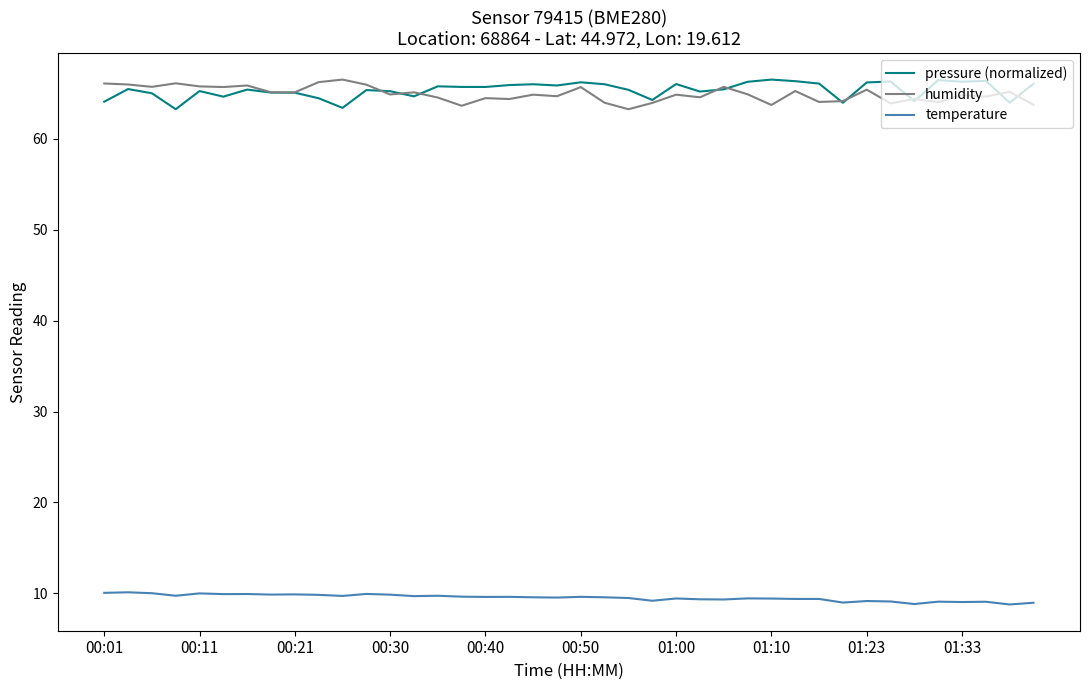

What is the difference between the second highest and second lowest values in the pressure (normalized) series?

3.1